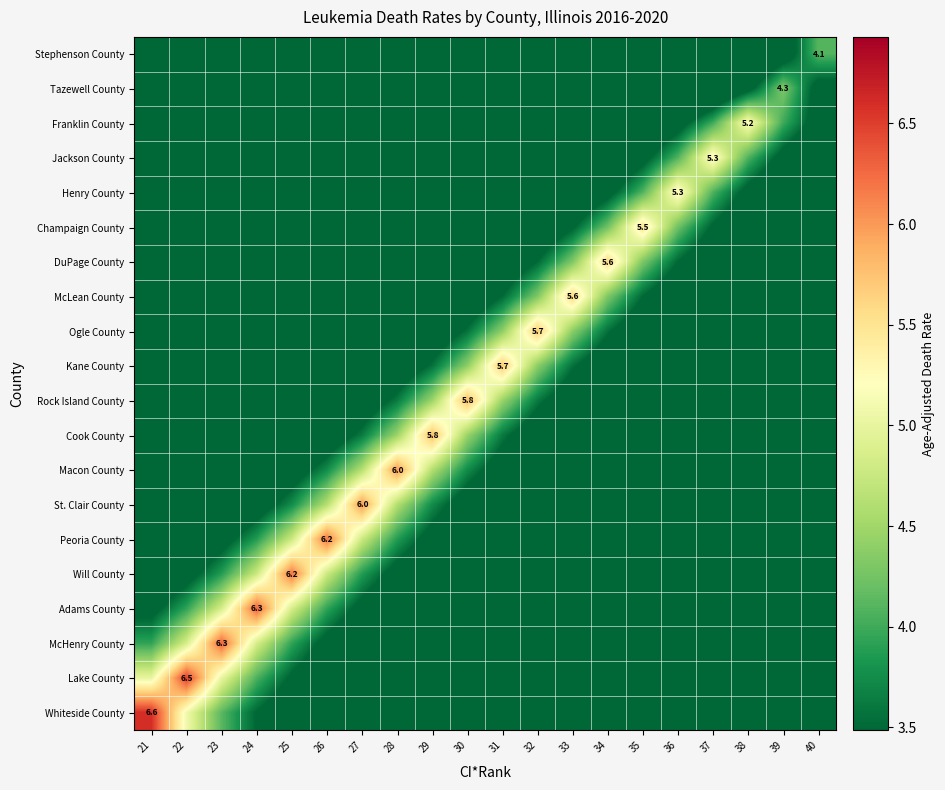

Which series has the largest range (max minus min)?

Whiteside County